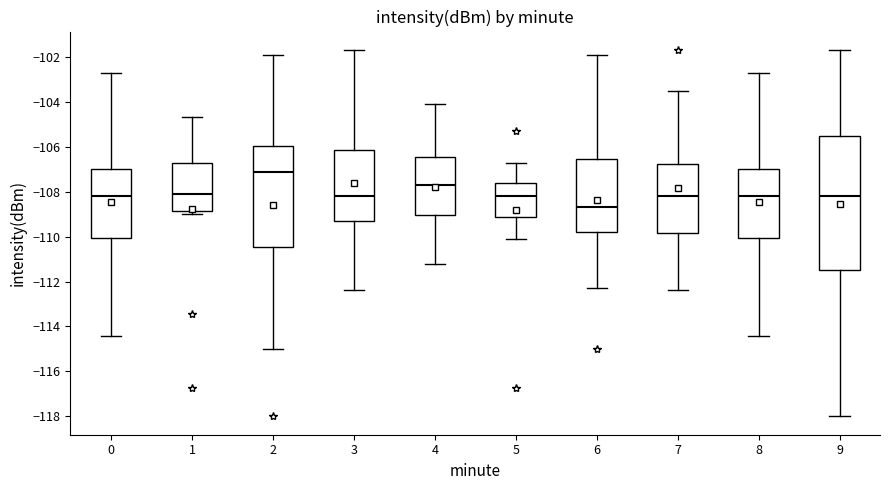

Reading left to right, read every box against the y-axis: the position of its median line, the range the box covers, and the ends of its whiskers. The values are not printed on the chart, so give them approximately, as read against the axis.

0: median -108.2, box -110.0 to -107.0, whiskers -114.4 to -102.8
1: median -108.0, box -108.8 to -106.8, whiskers -109.0 to -104.6
2: median -107.2, box -110.4 to -106.0, whiskers -115.0 to -102.0
3: median -108.2, box -109.4 to -106.2, whiskers -112.4 to -101.6
4: median -107.6, box -109.0 to -106.4, whiskers -111.2 to -104.0
5: median -108.2, box -109.2 to -107.6, whiskers -110.0 to -106.8
6: median -108.6, box -109.8 to -106.6, whiskers -112.2 to -102.0
7: median -108.2, box -109.8 to -106.8, whiskers -112.4 to -103.6
8: median -108.2, box -110.0 to -107.0, whiskers -114.4 to -102.8
9: median -108.2, box -111.6 to -105.6, whiskers -118.0 to -101.6